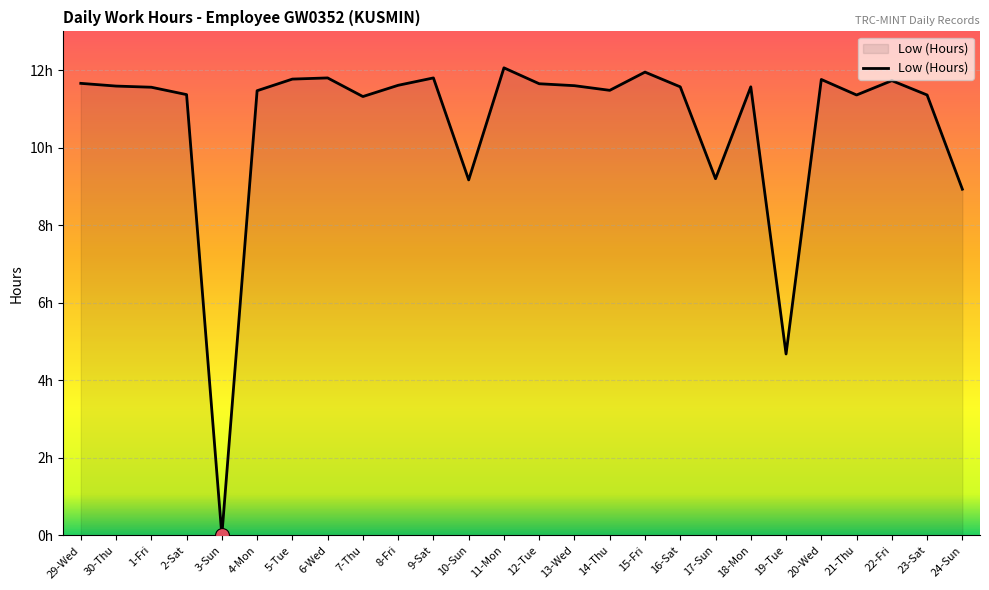

Which category has the lowest value across all series?

3-Sun